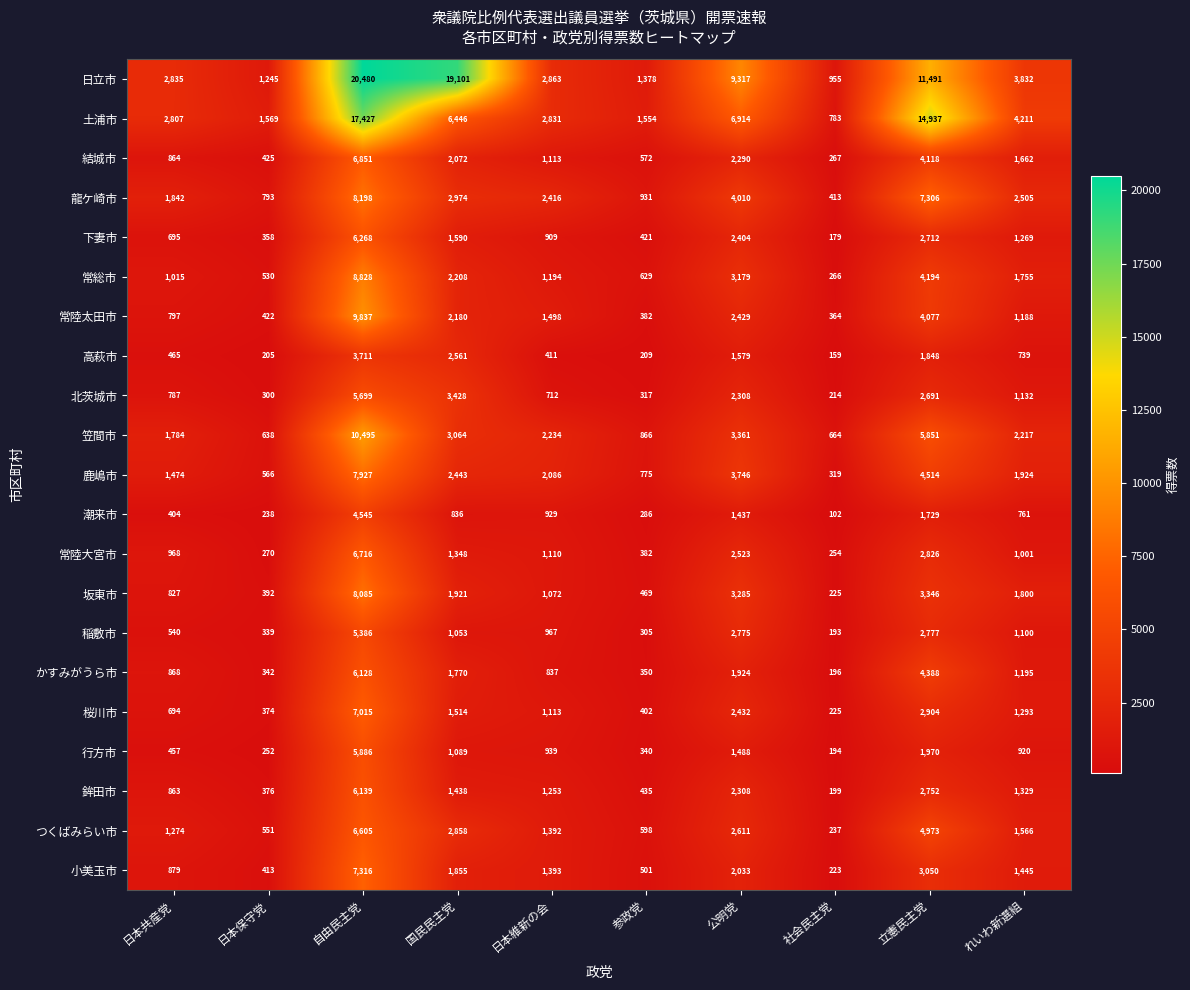

What is the spread (max minus min) of values at 自由民主党?

16769